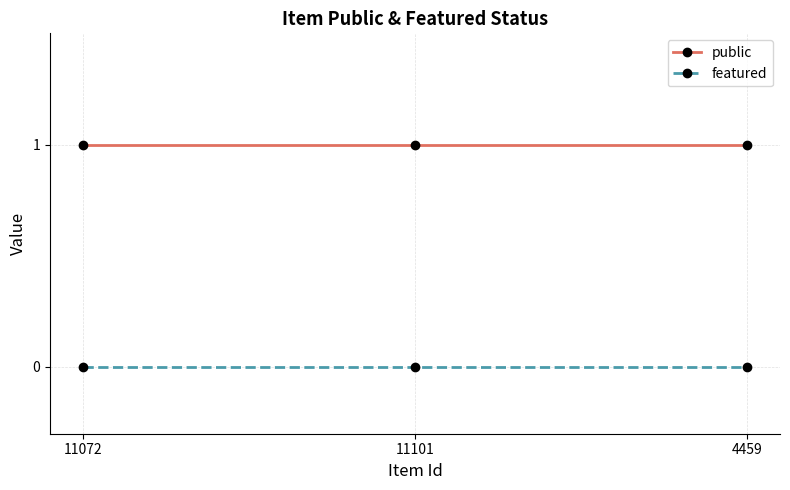

What is the label of the 3rd point from the left?

4459